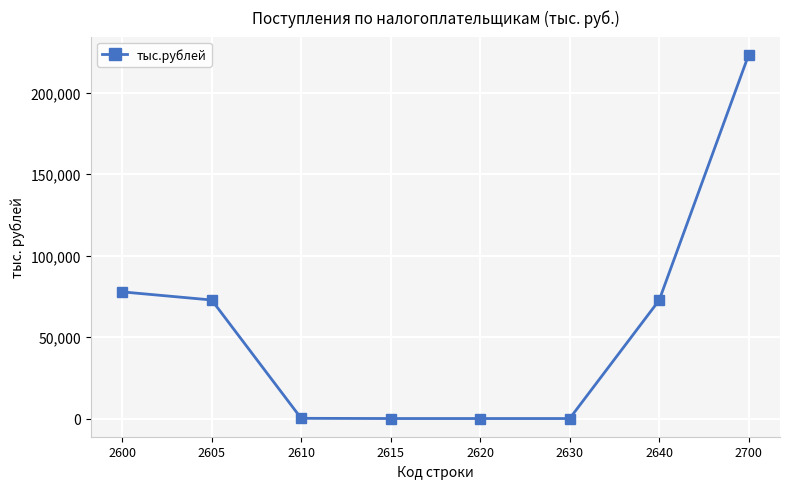

What is the difference between the maximum and second lowest values?

223194